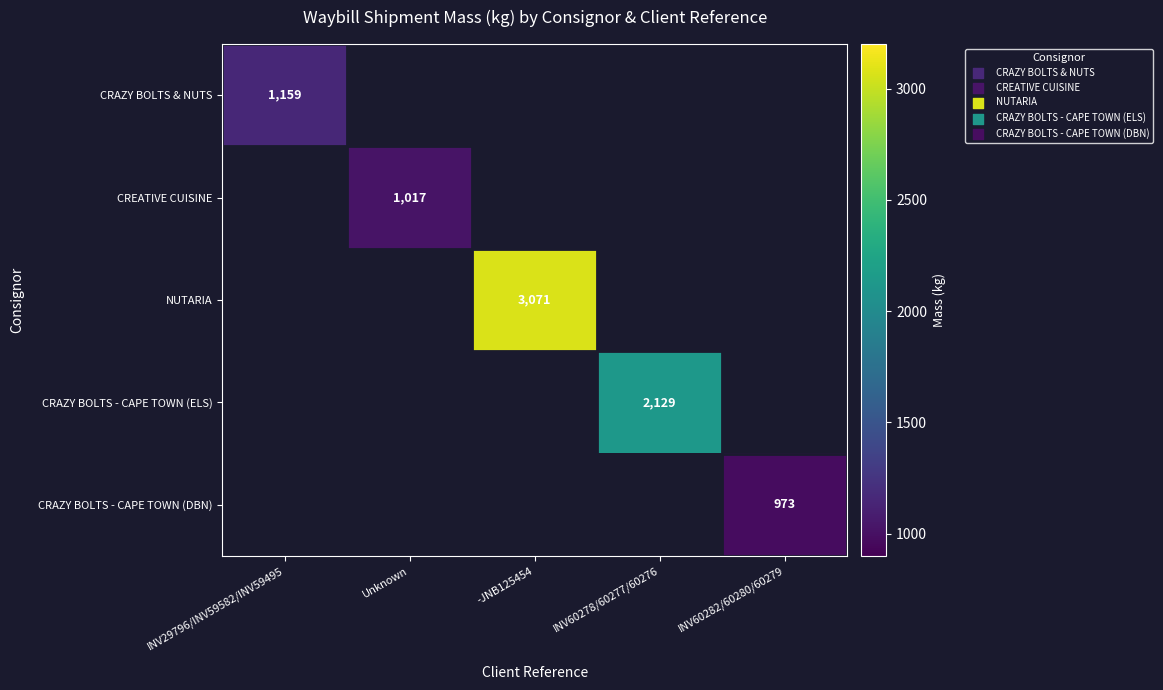

The NUTARIA series shows 3071 at -JNB125454. True or false?

True